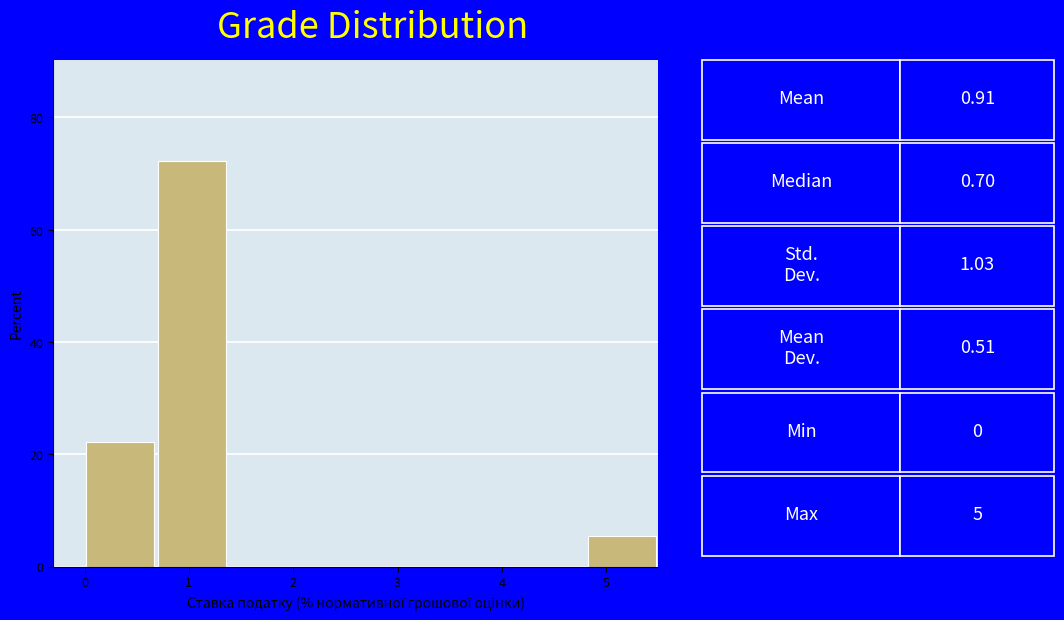

Reading left to right, transcribe this chart: for each bar, give the range it covers on the x-axis and its height. Neither the bar edges nor the heights are printed on the chart, so give them approximately, as read against the axes.

0.0 to 0.7: 22
0.7 to 1.4: 72
1.4 to 2.1: 0
2.1 to 2.8: 0
2.8 to 3.4: 0
3.4 to 4.1: 0
4.1 to 4.8: 0
4.8 to 5.5: 6